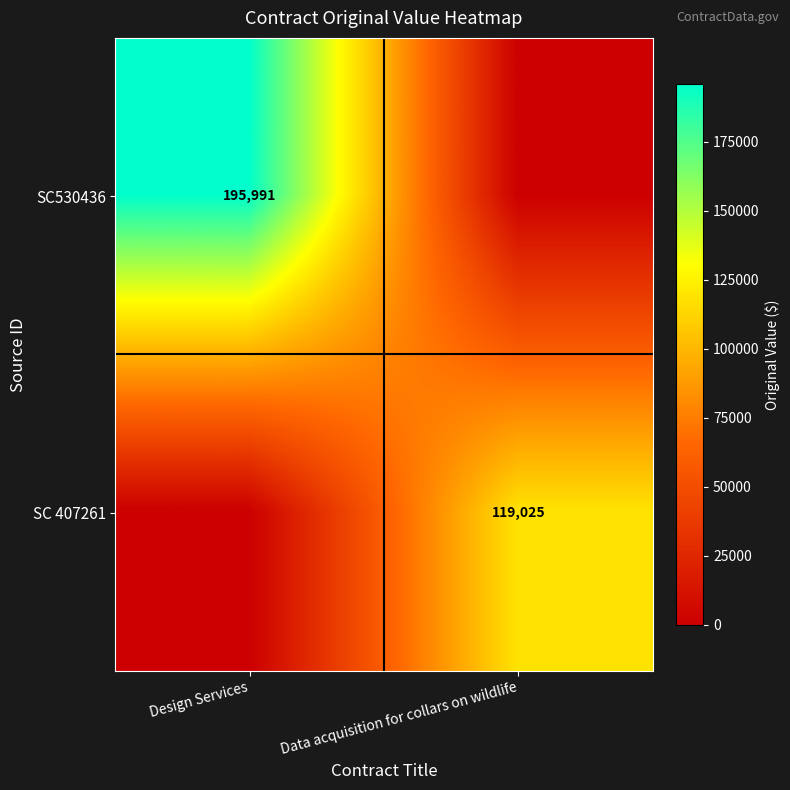

True or false: SC530436 has a value of 195991 at Design Services.

True